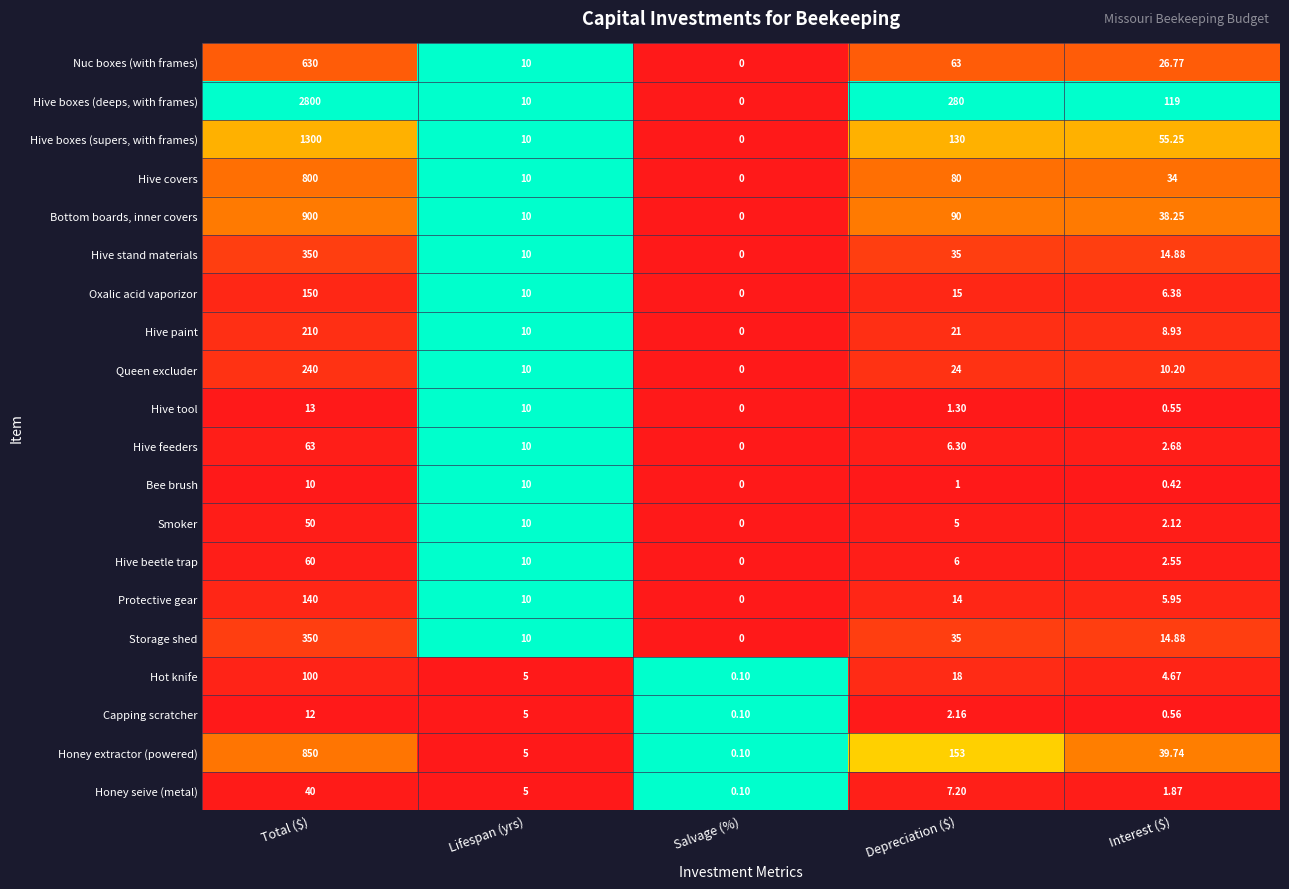

Where does the Hive paint series first go above 10?

Total ($)